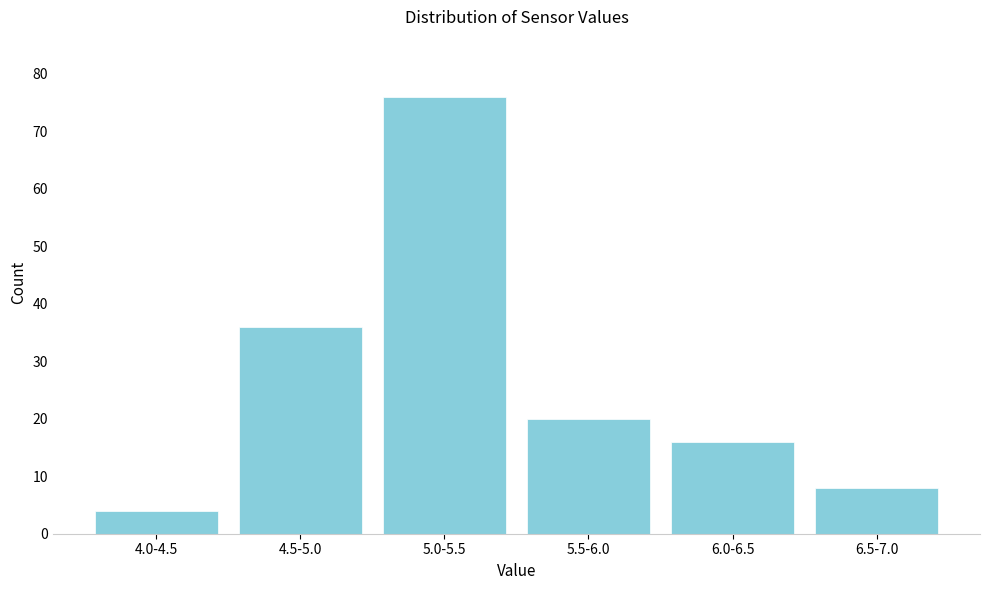

Reading right to left, transcribe all the data shown in this chart.

6.5-7.0=8	6.0-6.5=16	5.5-6.0=20	5.0-5.5=76	4.5-5.0=36	4.0-4.5=4